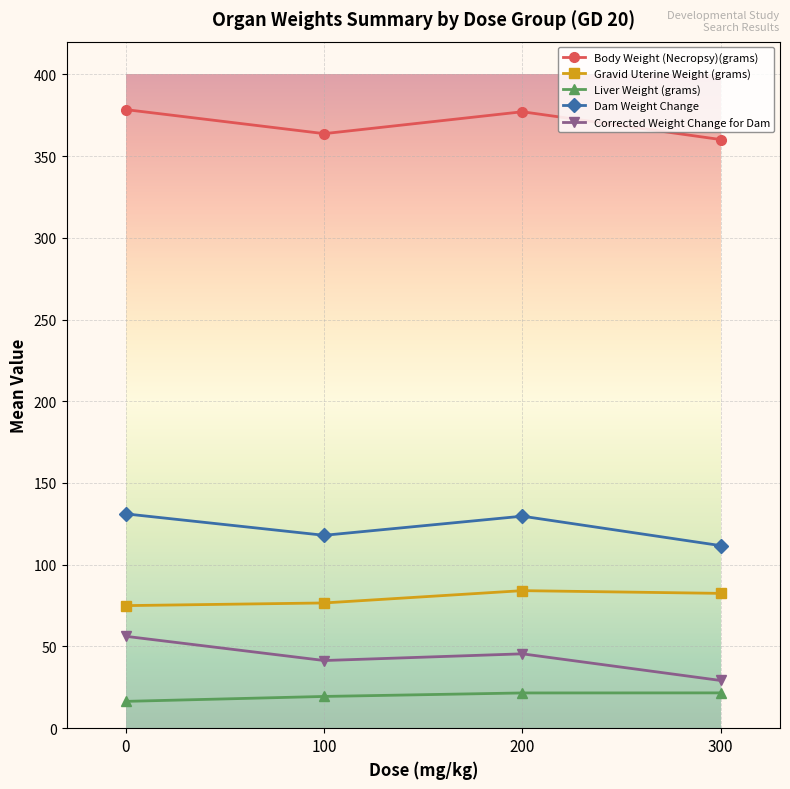

The Liver Weight (grams) series shows 21.6 at 300. True or false?

True